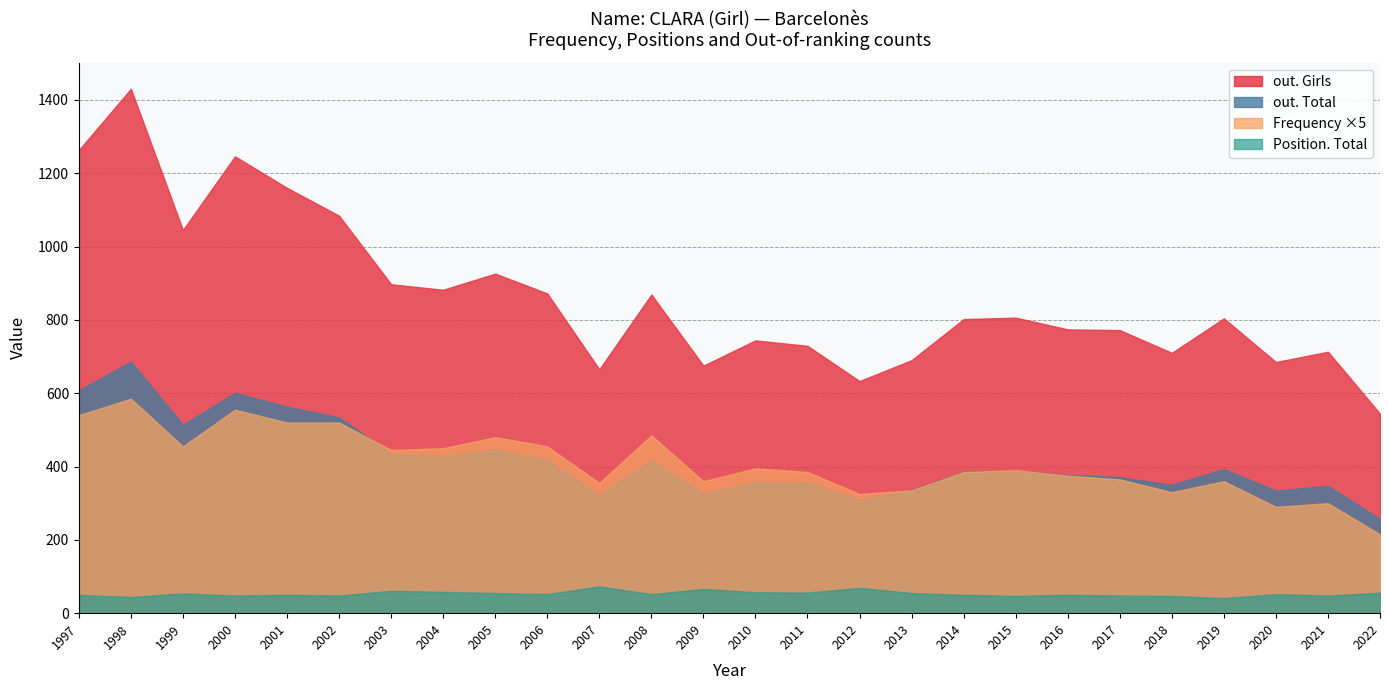

What is the difference between the maximum and minimum values in the Position. Total series?

32